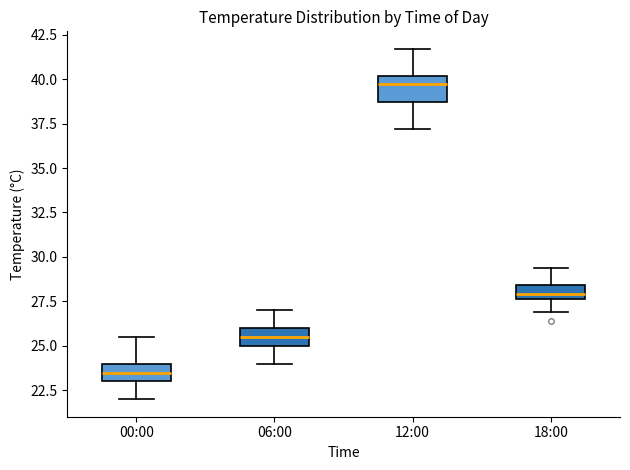

Which box's median line is the lowest?

00:00